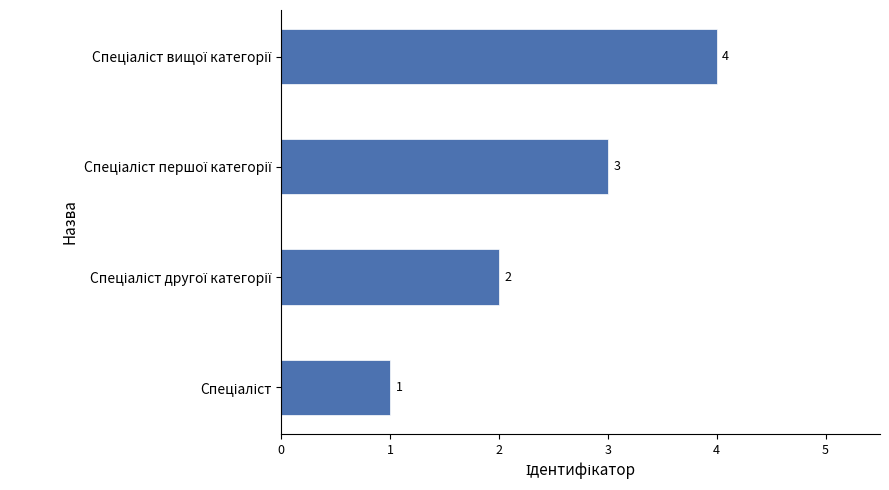

What is the sum of all values?

10